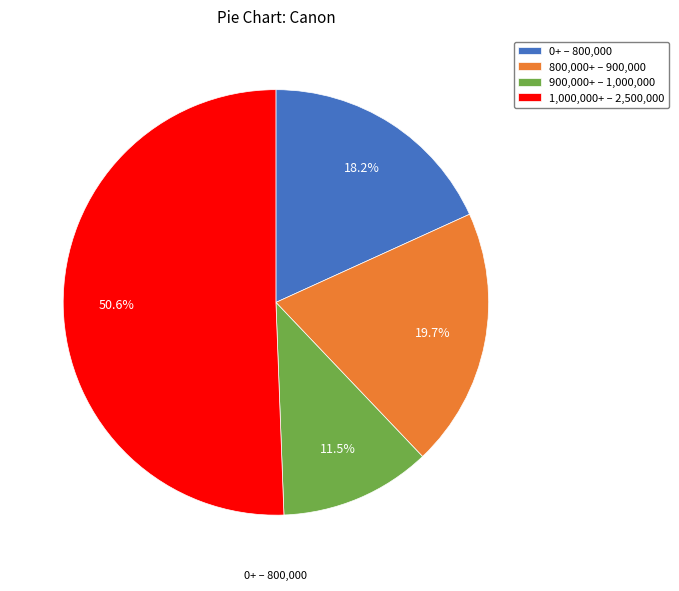

Which slice is the largest?

1,000,000+ – 2,500,000